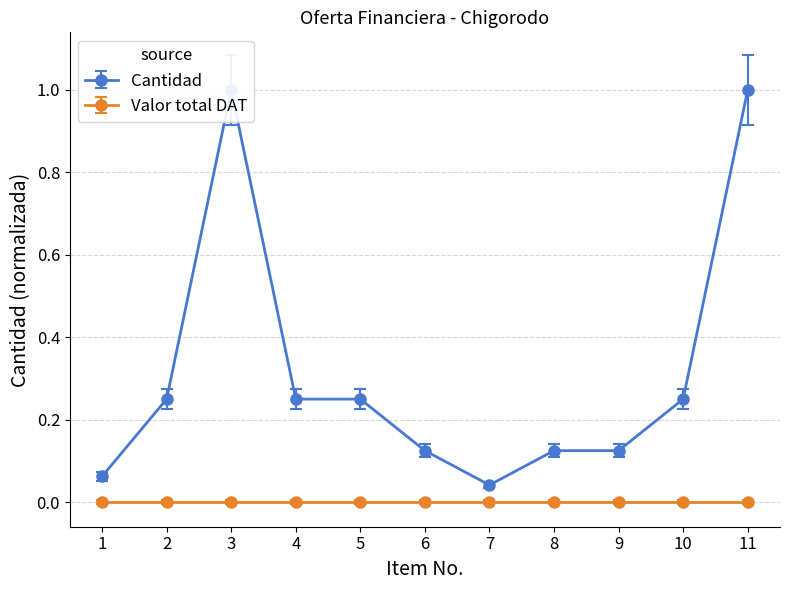

List the labels in order of value, smallest first.

7, 1, 6, 8, 9, 2, 4, 5, 10, 3, 11